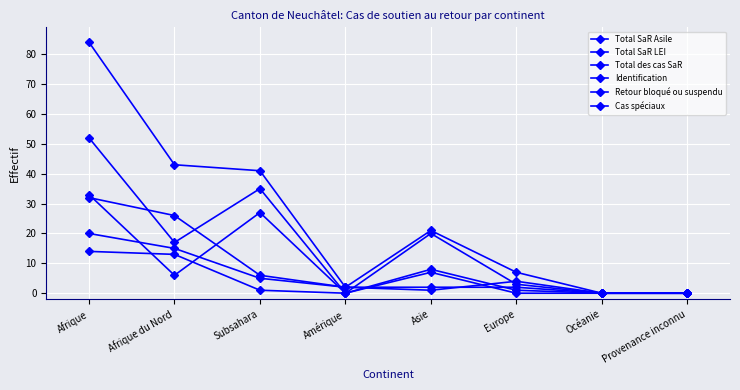

Between which two adjacent categories do Identification and Total SaR LEI first intersect?

Afrique and Afrique du Nord